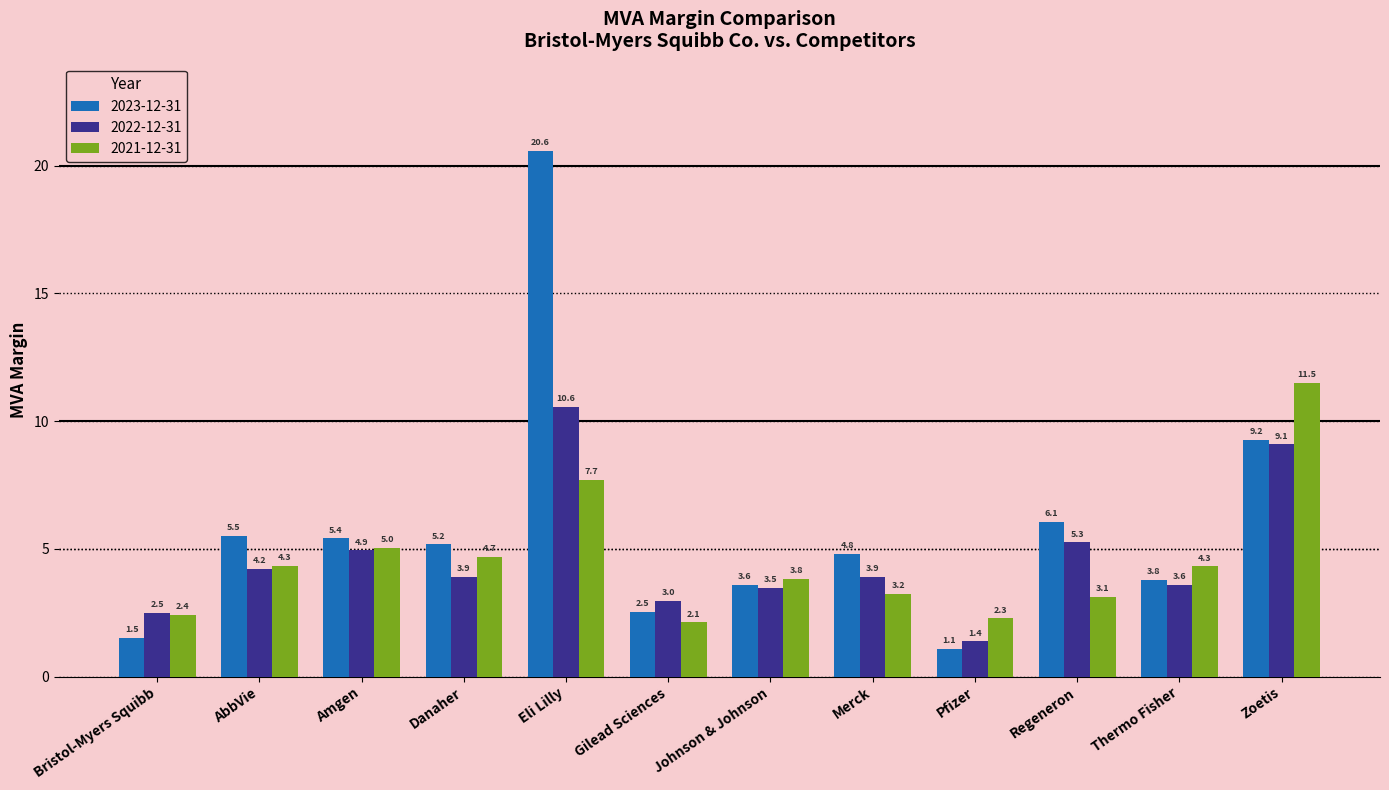

At which label does 2023-12-31 first exceed 5?

AbbVie